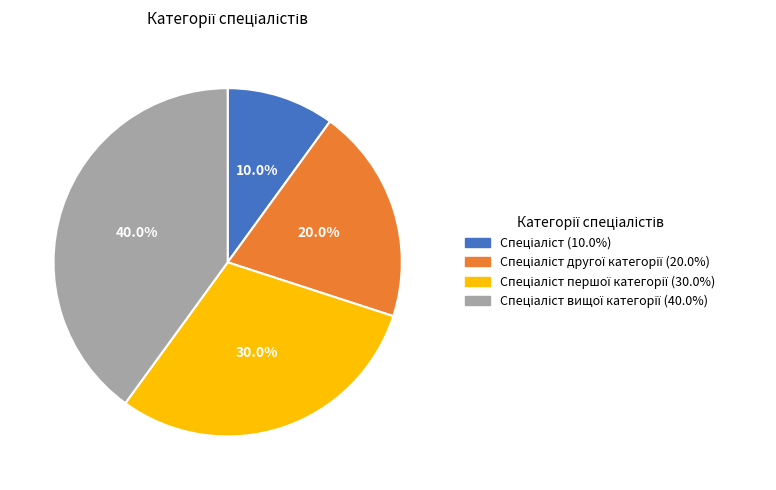

Count the number of slices in the pie.

4